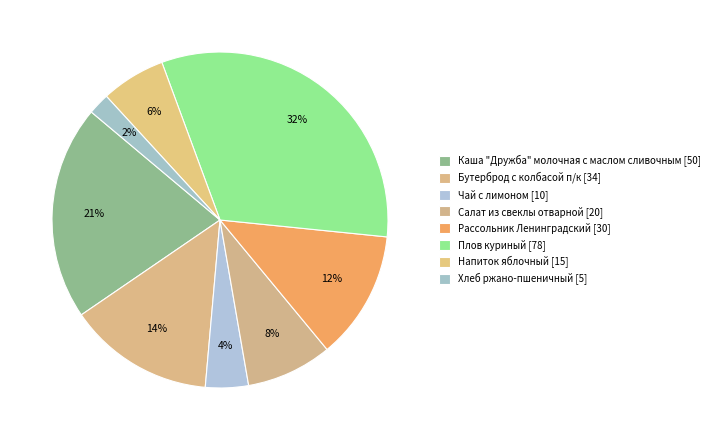

Does any single category account for the majority?

No